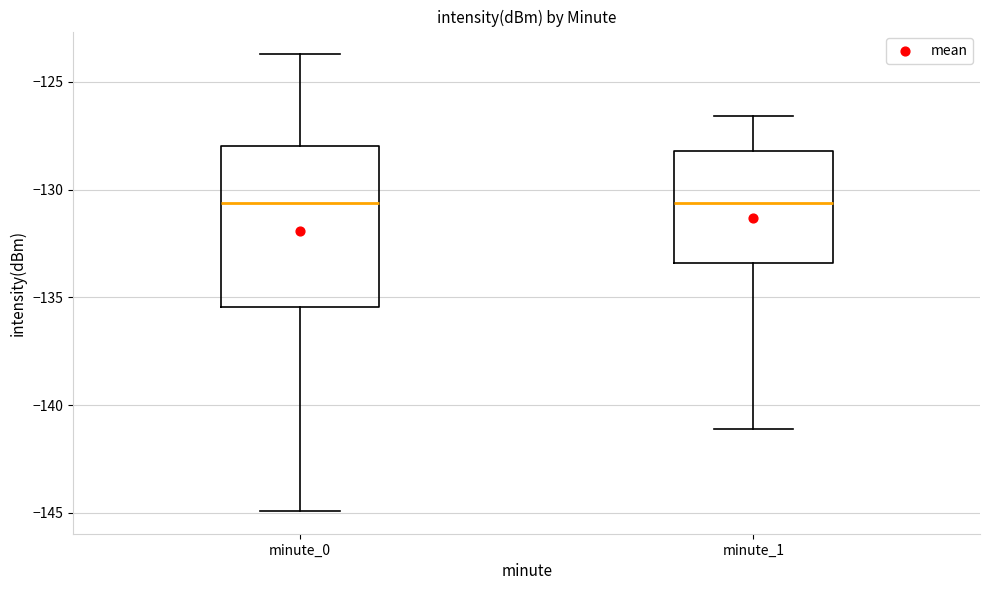

Reading left to right, read every box against the y-axis: the position of its median line, the range the box covers, and the ends of its whiskers. The values are not printed on the chart, so give them approximately, as read against the axis.

minute_0: median -130.5, box -135.5 to -128.0, whiskers -145.0 to -123.5
minute_1: median -130.5, box -133.5 to -128.0, whiskers -141.0 to -126.5